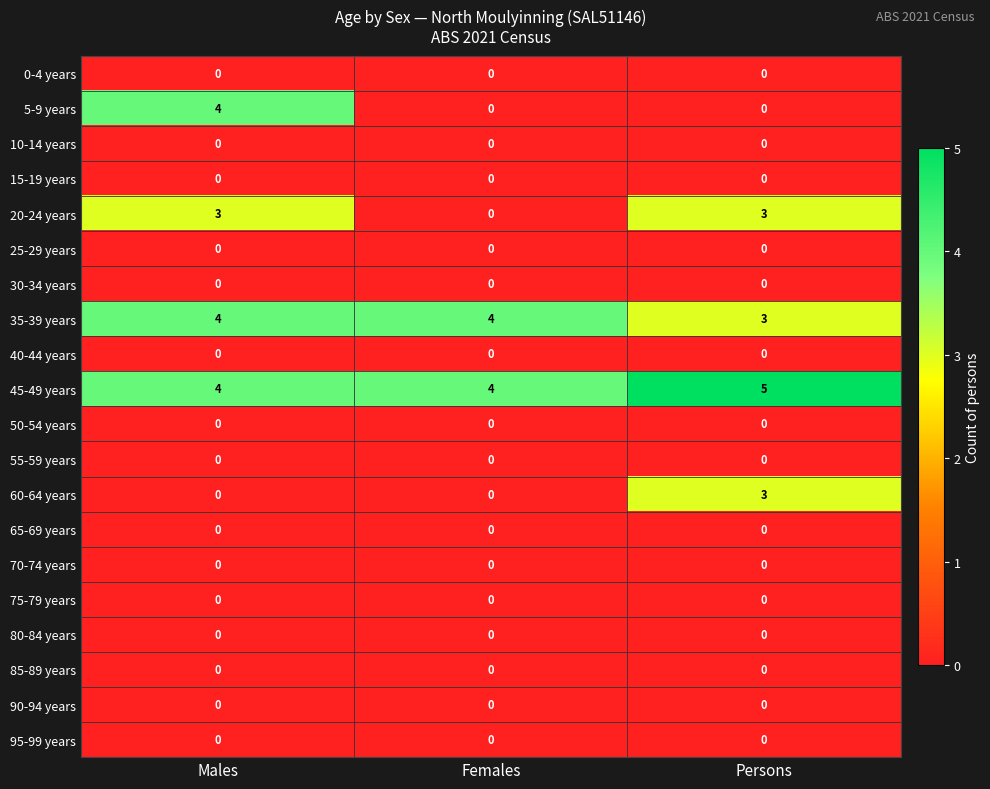

Count the number of data series in this chart.

20